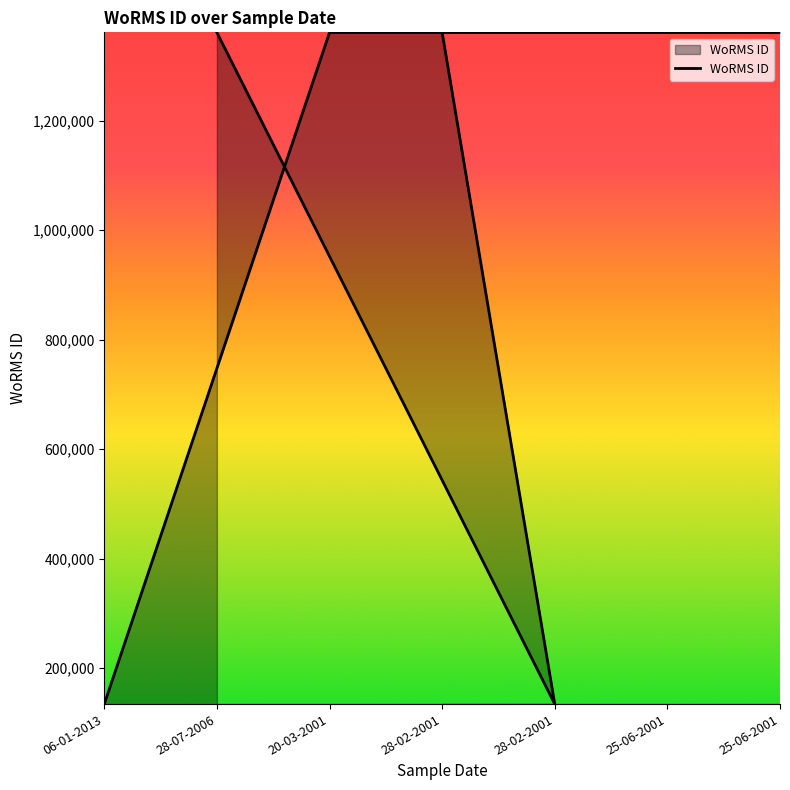

What is the difference between the values at 25-06-2001 and 28-07-2006?

1